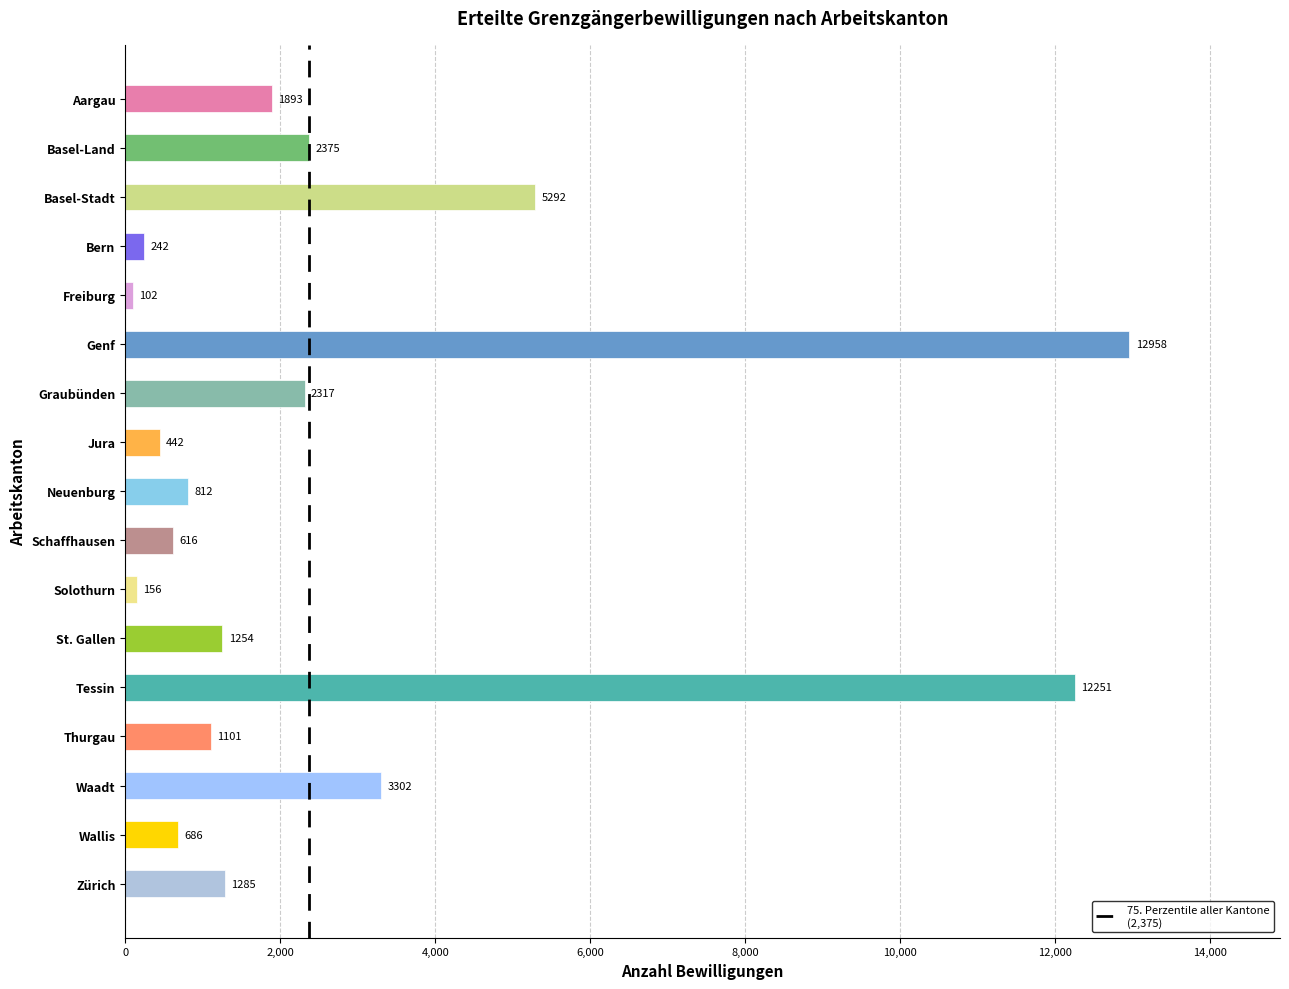

Are the bars horizontal?

Yes